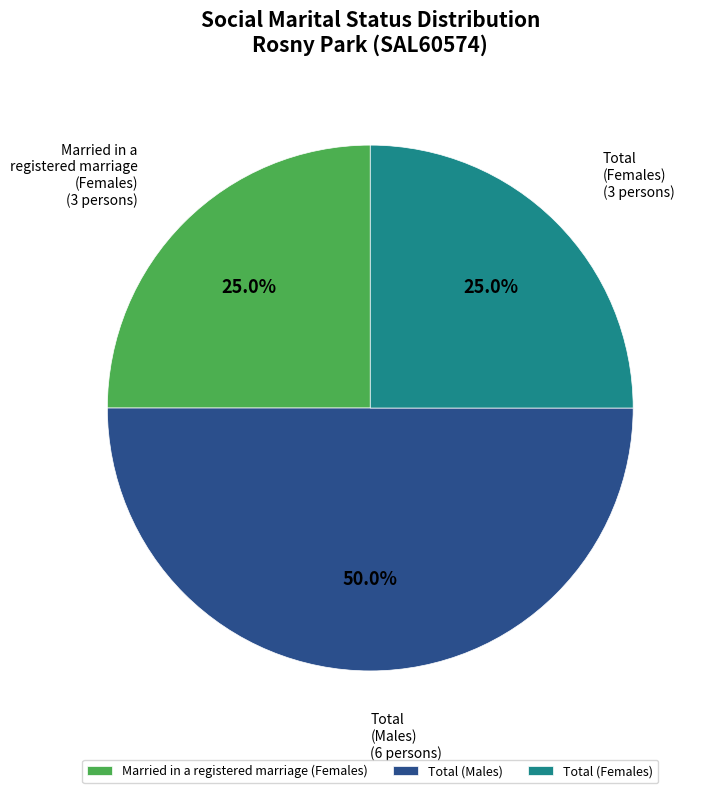

To the nearest percent, what percentage of the pie is Total (Males)?

50%